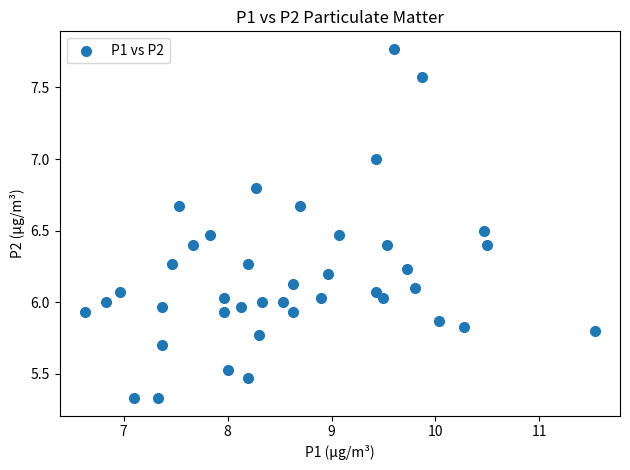

What is the range of X values (max minus min)?

4.9